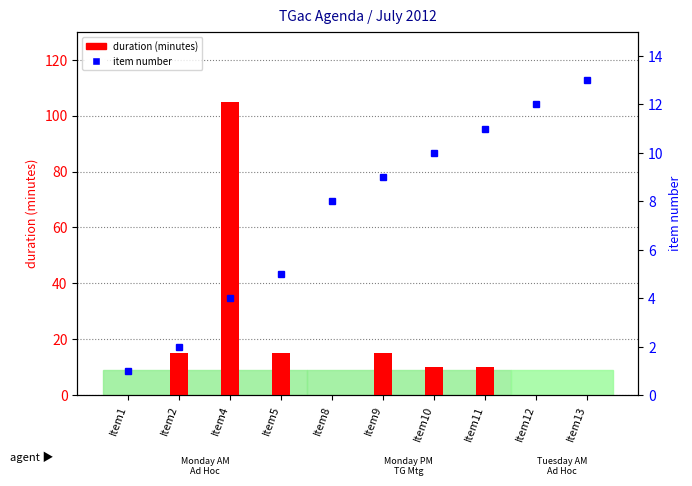

Which series changed the most between Item5 and Item13?

duration (minutes)